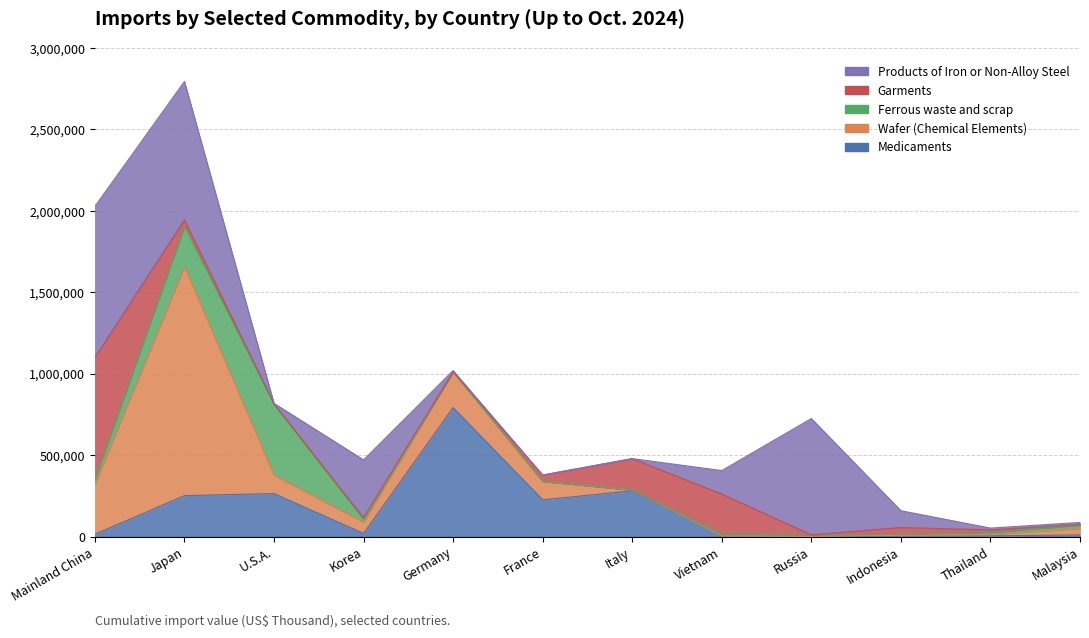

How many lines are shown in the chart?

5